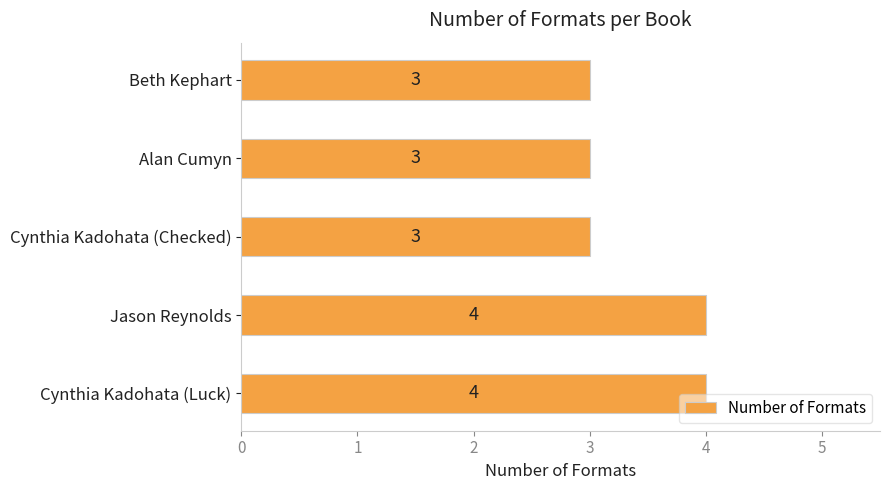

What is the maximum value shown in the chart?

4